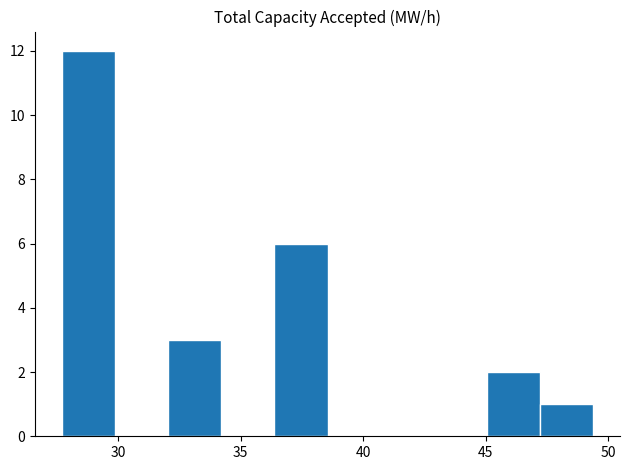

How tall is the bar that spans 36.5 to 38.5 on the x-axis? Neither the bar edges nor the heights are printed on the chart, so give them approximately, as read against the axes.

6